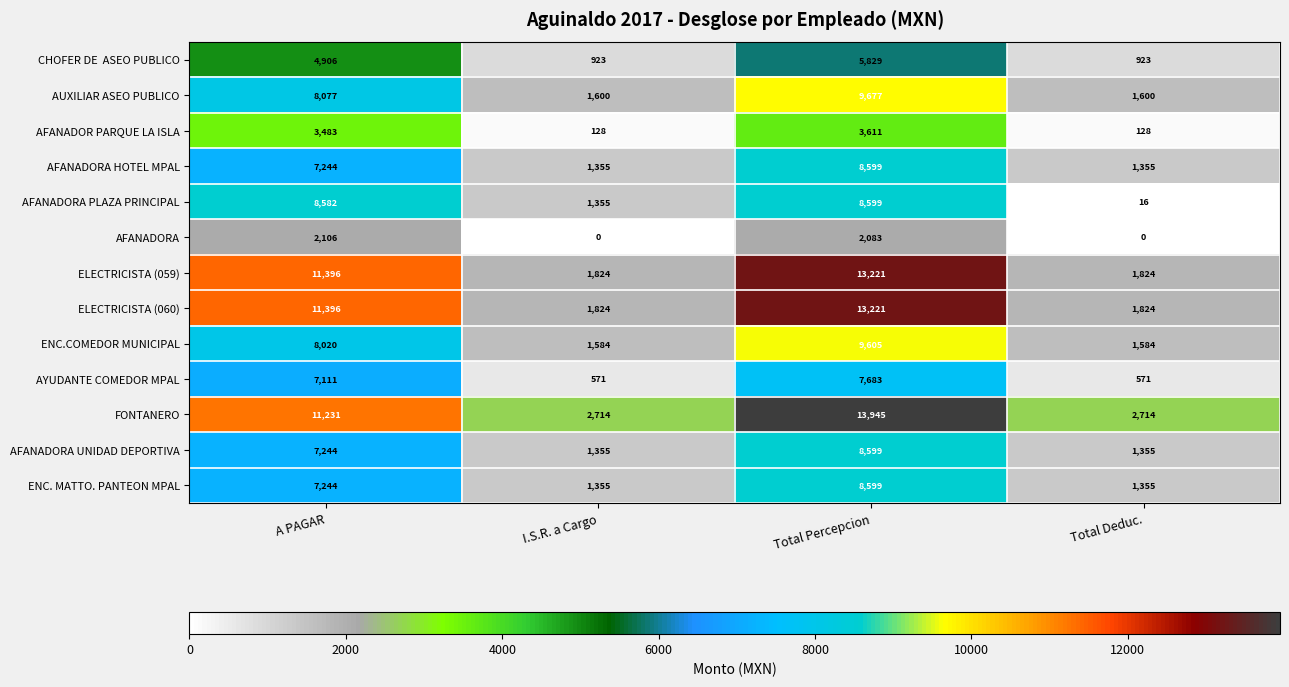

Which series has the largest total across all categories?

FONTANERO